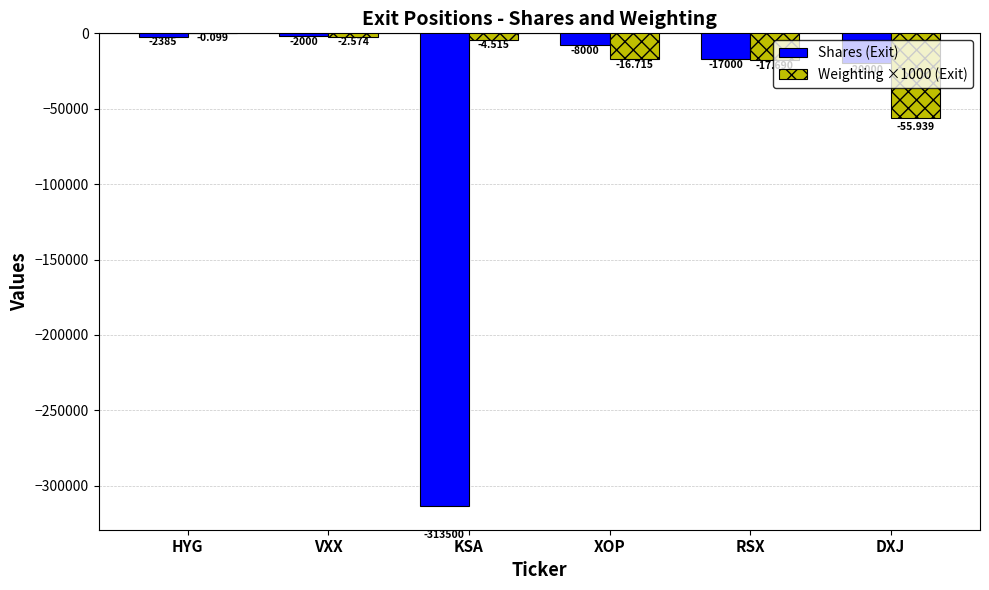

At which label does Weighting ×1000 (Exit) reach its peak?

HYG